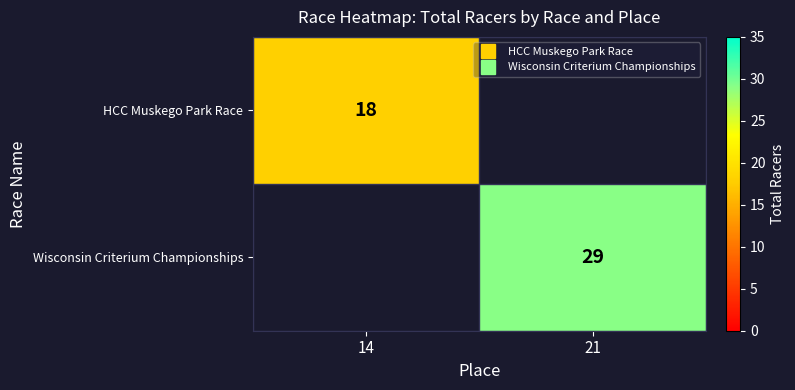

What is the sum of the HCC Muskego Park Race values at 14 and 21?

18